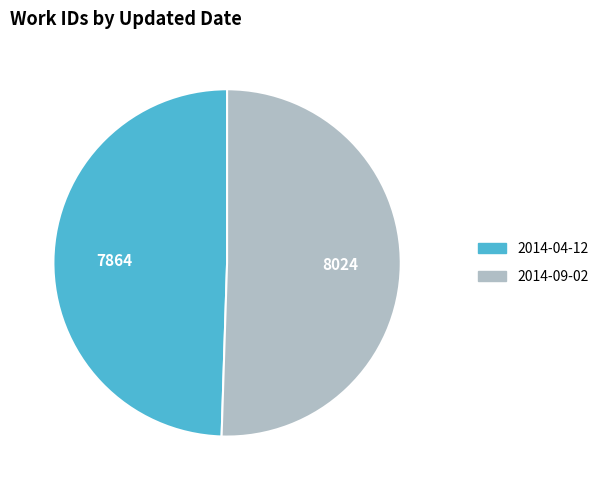

The 2014-09-02 slice represents 62% of the pie. True or false?

False